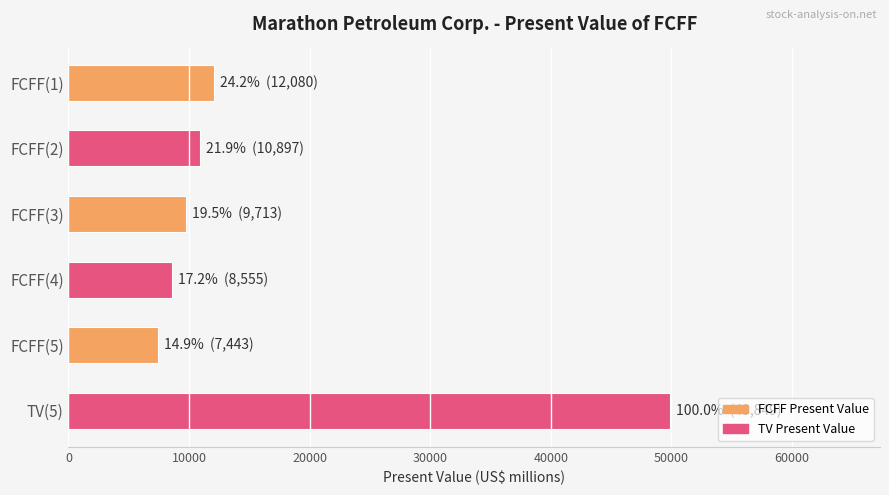

What is the average value?

16423